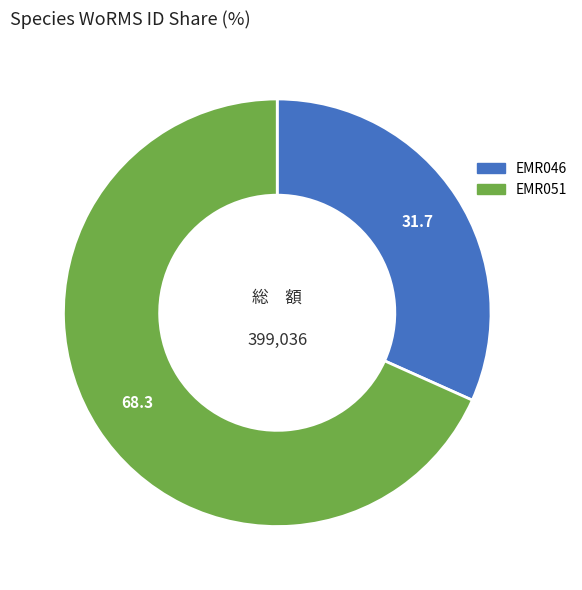

Is the sum of EMR051 and EMR046 greater than half?

Yes